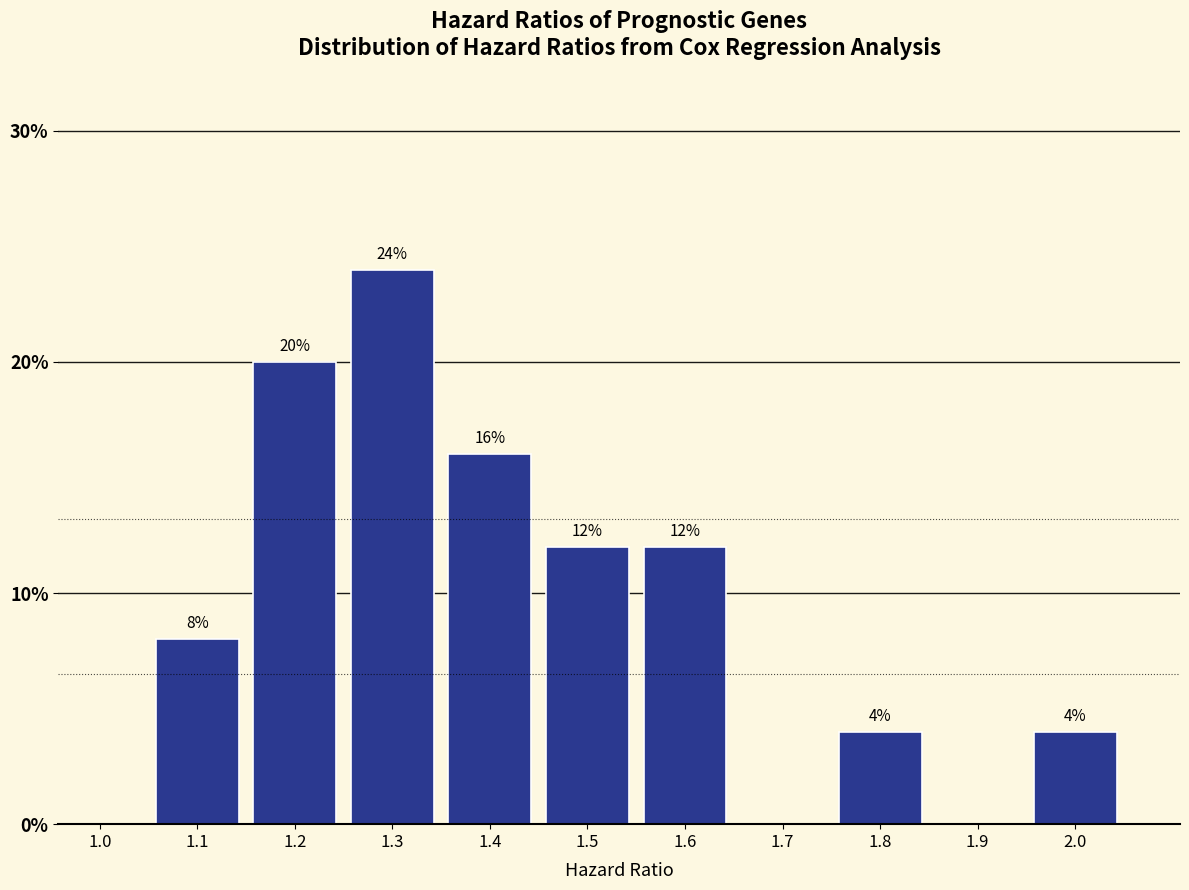

Reading left to right, what are all the values shown in this chart?

1.0=0	1.1=8	1.2=20	1.3=24	1.4=16	1.5=12	1.6=12	1.7=0	1.8=4	1.9=0	2.0=4